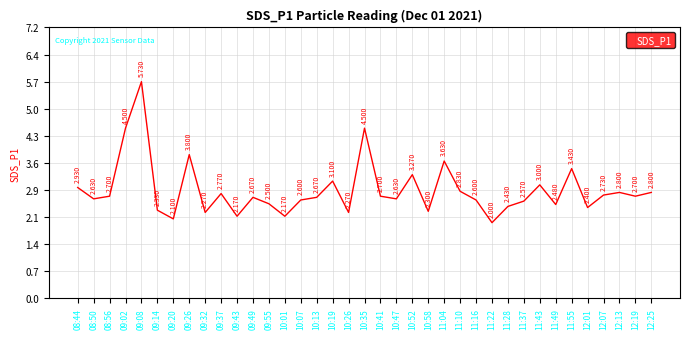

How many lines are shown in the chart?

1